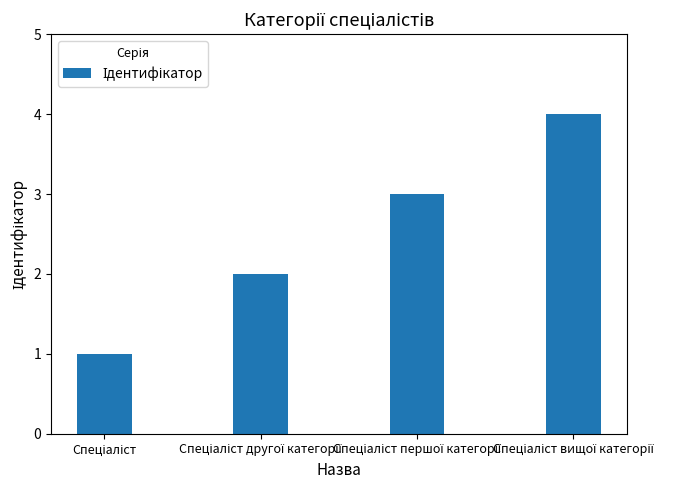

What is the difference between the maximum and minimum values?

3